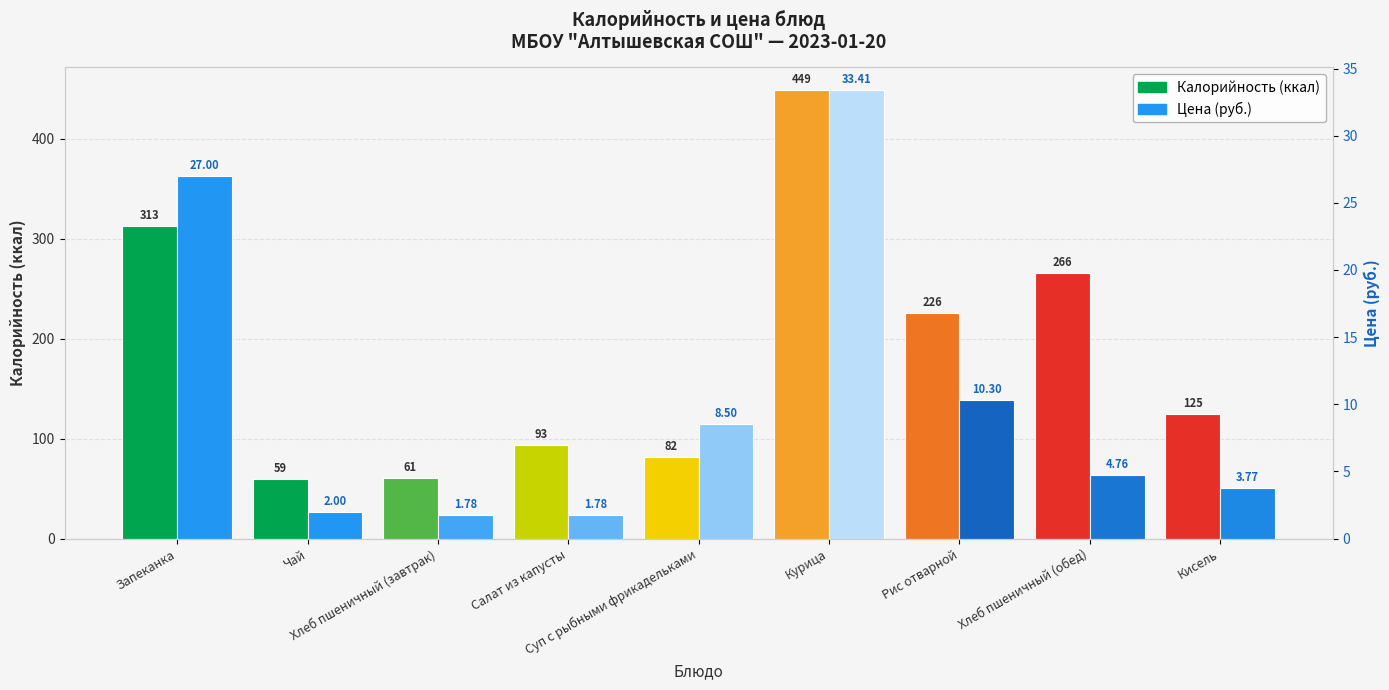

How many values in the Калорийность (ккал) series are below 125?

4